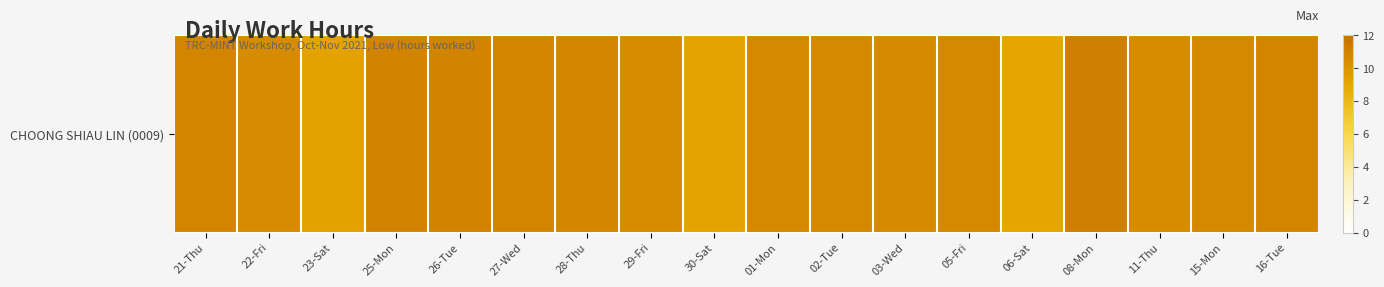

Read the value at 26-Tue.

10.9